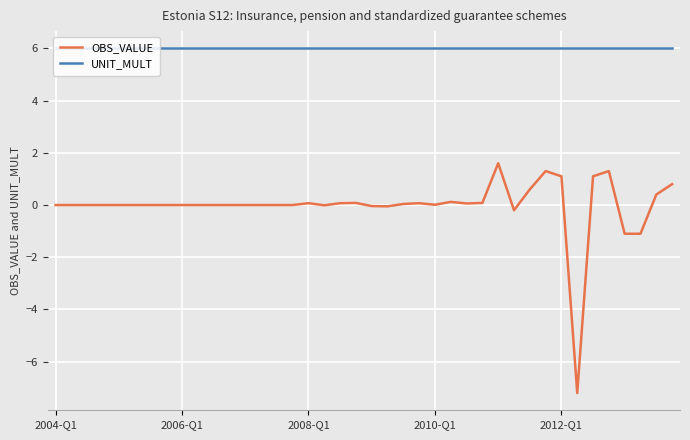

What is the difference between the maximum and second lowest values in the OBS_VALUE series?

2.7